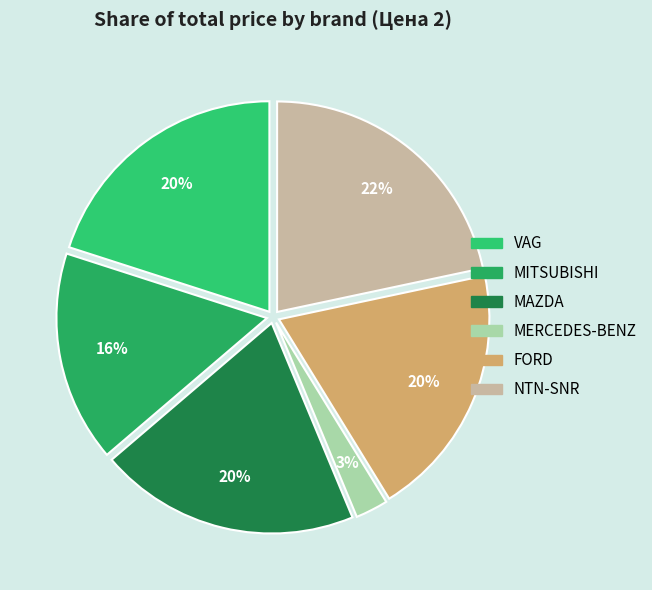

To the nearest percent, what percentage of the pie is NTN-SNR?

22%